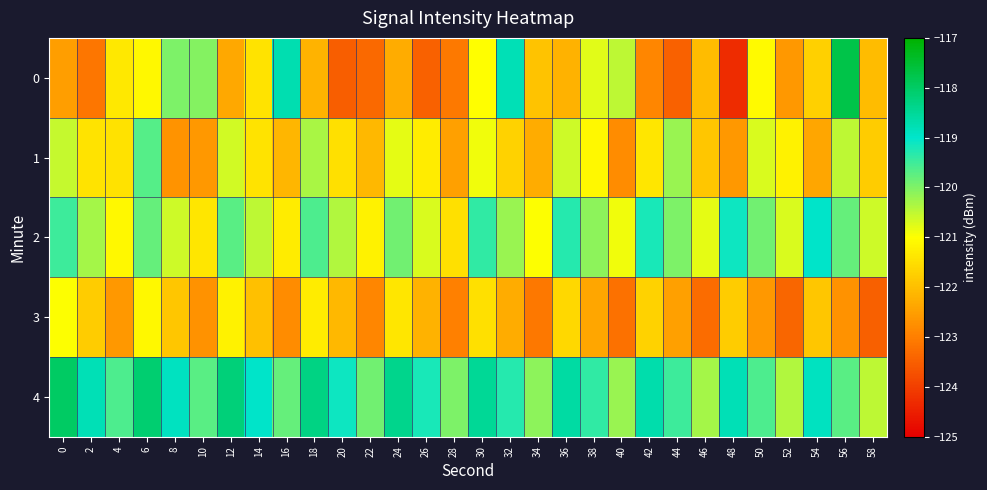

How many distinct data groups are displayed?

5